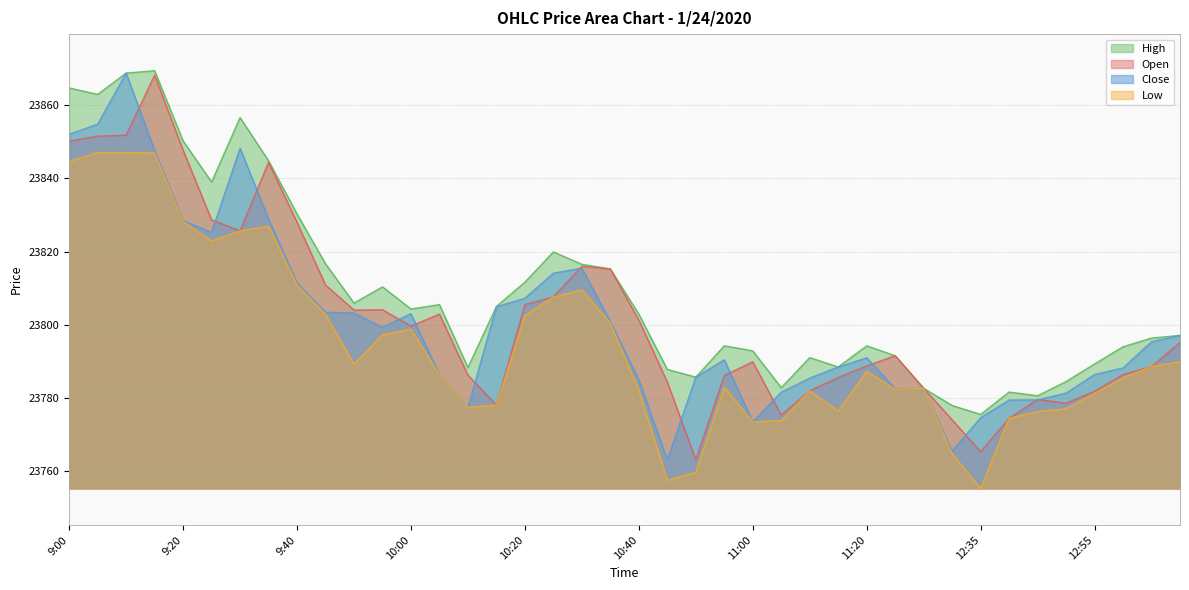

True or false: Open and High intersect in this chart.

False